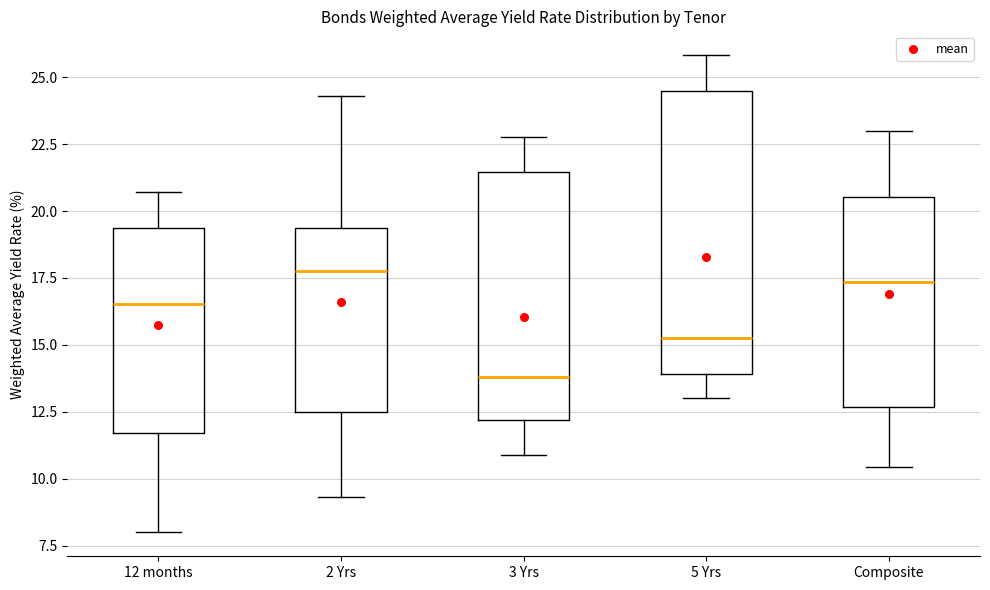

Reading left to right, transcribe this box plot: for each box, give where its median line is, the range the box spans, and where its two whiskers end, as read against the y-axis. The values are not printed on the chart, so give them approximately, as read against the axis.

12 months: median 16.5, box 11.5 to 19.5, whiskers 8.0 to 20.5
2 Yrs: median 17.5, box 12.5 to 19.5, whiskers 9.5 to 24.5
3 Yrs: median 14.0, box 12.0 to 21.5, whiskers 11.0 to 23.0
5 Yrs: median 15.5, box 14.0 to 24.5, whiskers 13.0 to 26.0
Composite: median 17.5, box 12.5 to 20.5, whiskers 10.5 to 23.0